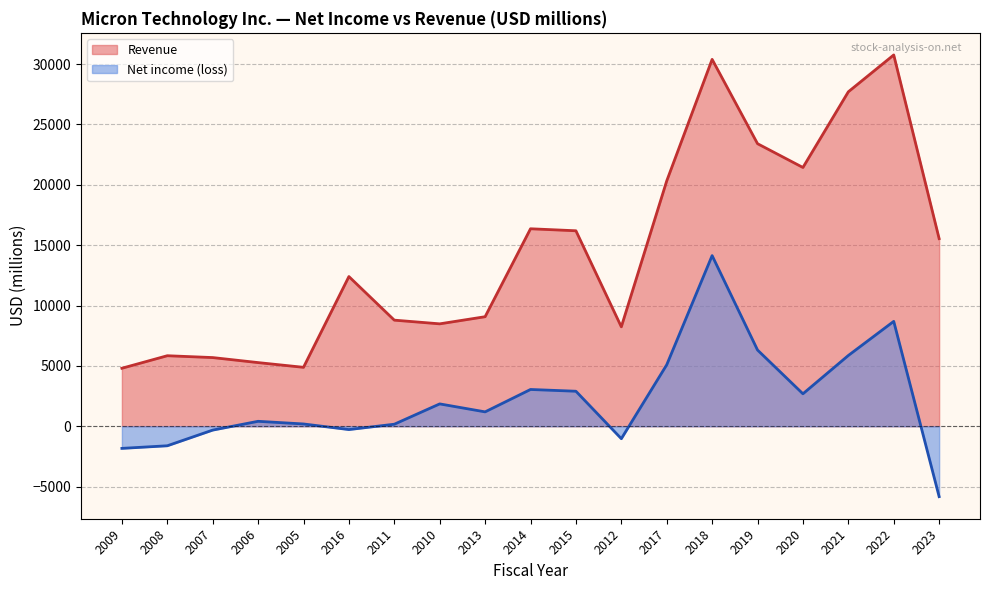

How many interior local valleys does the Net income (loss) series have?

4